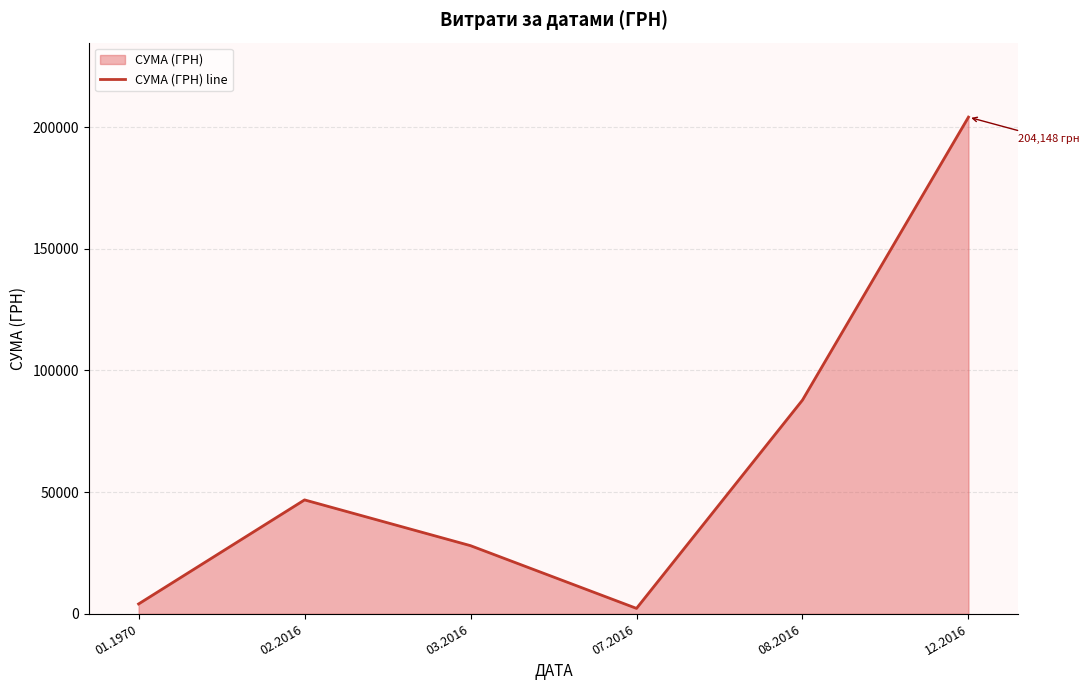

Which has a higher value, 01.1970 or 03.2016?

03.2016